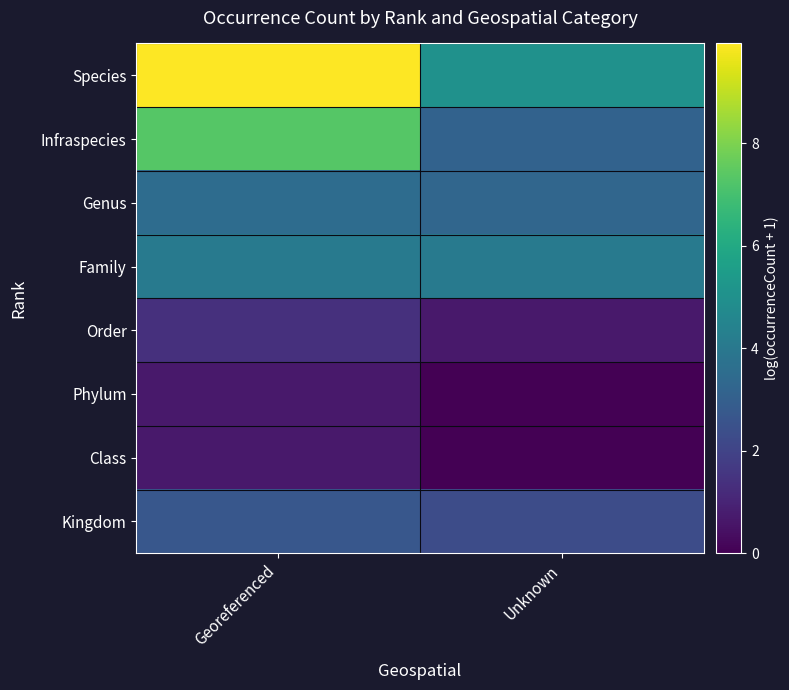

Reading right to left, transcribe all the data shown in this chart.

Species: Unknown=5.0	Georeferenced=9.9
Infraspecies: Unknown=3.1	Georeferenced=7.3
Genus: Unknown=3.3	Georeferenced=3.5
Family: Unknown=4.1	Georeferenced=4.1
Order: Unknown=0.7	Georeferenced=1.4
Phylum: Unknown=0.0	Georeferenced=0.7
Class: Unknown=0.0	Georeferenced=0.7
Kingdom: Unknown=2.3	Georeferenced=2.7